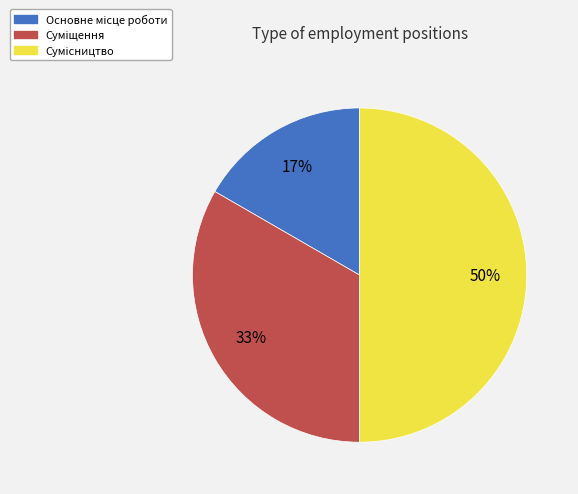

To the nearest percent, what is the difference between the largest and smallest slice percentages?

33%